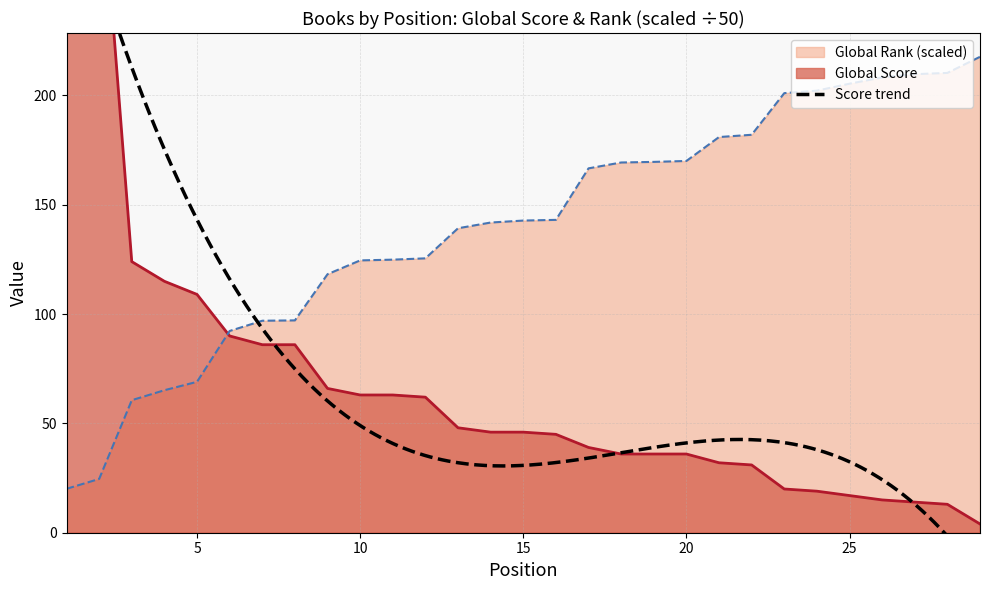

Reading left to right, what are all the values shown in this chart?

Global Score: 1=375.0	2=315.0	3=124.0	4=115.0	5=109.0	6=90.0	7=86.0	8=86.0	9=66.0	10=63.0	11=63.0	12=62.0	13=48.0	14=46.0	15=46.0	16=45.0	17=39.0	18=36.0	19=36.0	20=36.0	21=32.0	22=31.0	23=20.0	24=19.0	25=17.0	26=15.0	27=14.0	28=13.0	29=4.0
Global Rank (scaled): 1=20.1	2=24.6	3=60.6	4=65.2	5=69.0	6=92.3	7=97.0	8=97.1	9=118.2	10=124.6	11=124.9	12=125.5	13=139.3	14=141.9	15=142.8	16=143.1	17=166.7	18=169.3	19=169.6	20=170.0	21=181.0	22=182.0	23=201.1	24=202.2	25=205.4	26=208.3	27=209.7	28=210.3	29=217.7